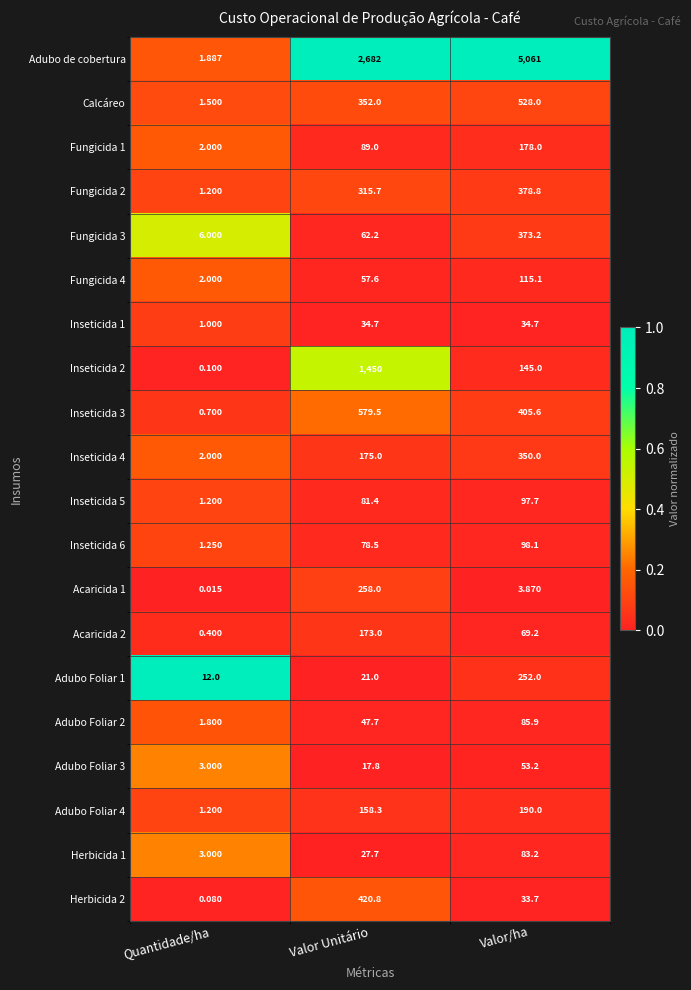

Between Valor Unitário and Valor/ha, which series saw the biggest shift?

Adubo de cobertura